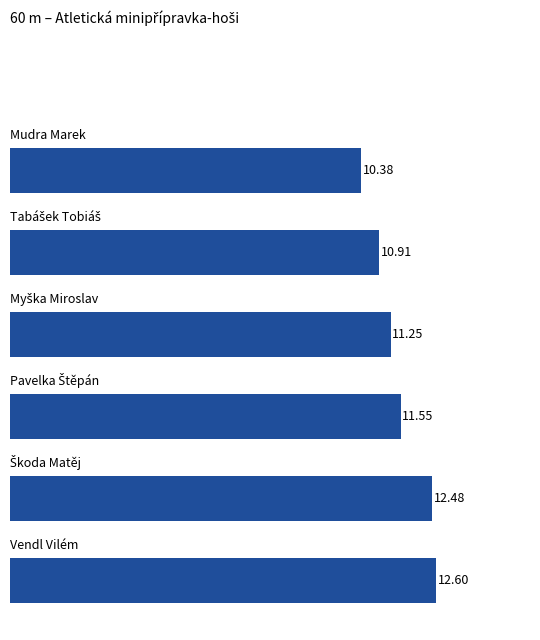

What is the difference between the second highest and second lowest values?

1.6